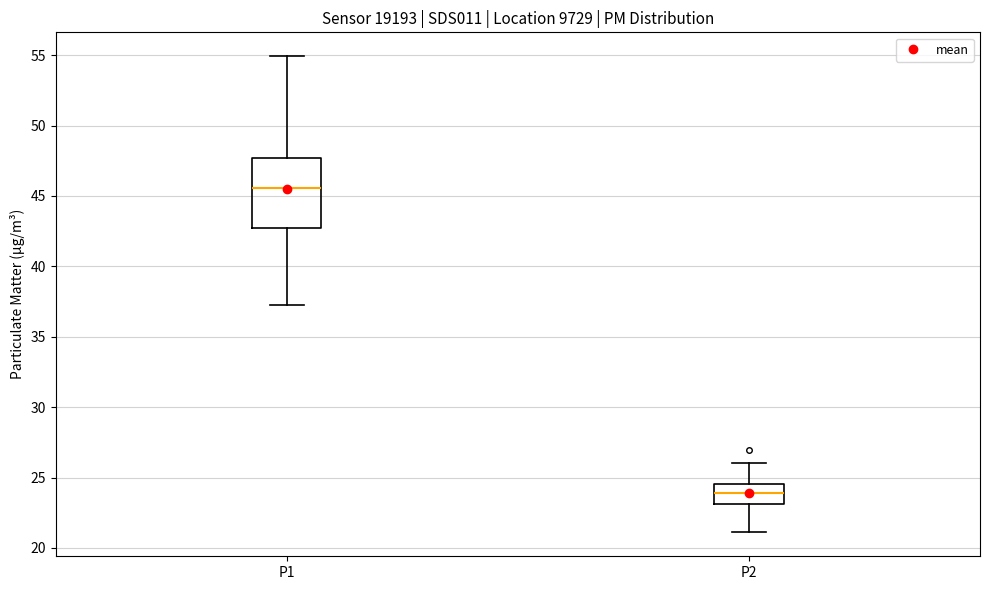

Which box's median line is the highest?

P1